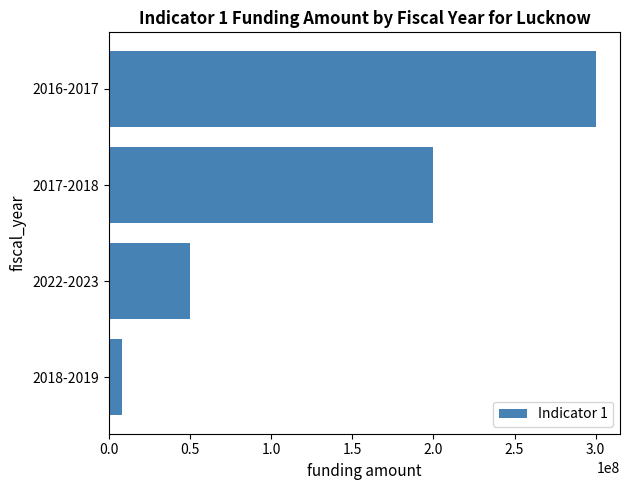

How many bars are there in total?

4